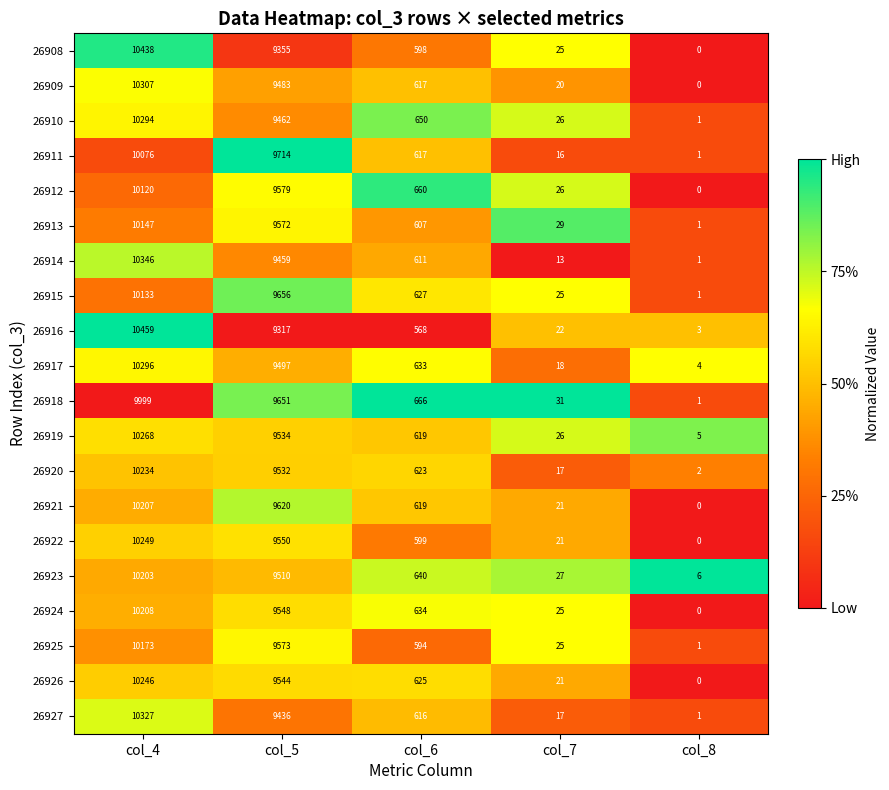

List the series in order of their peak value, lowest first.

26918, 26911, 26912, 26915, 26913, 26925, 26923, 26921, 26924, 26920, 26926, 26922, 26919, 26910, 26917, 26909, 26927, 26914, 26908, 26916